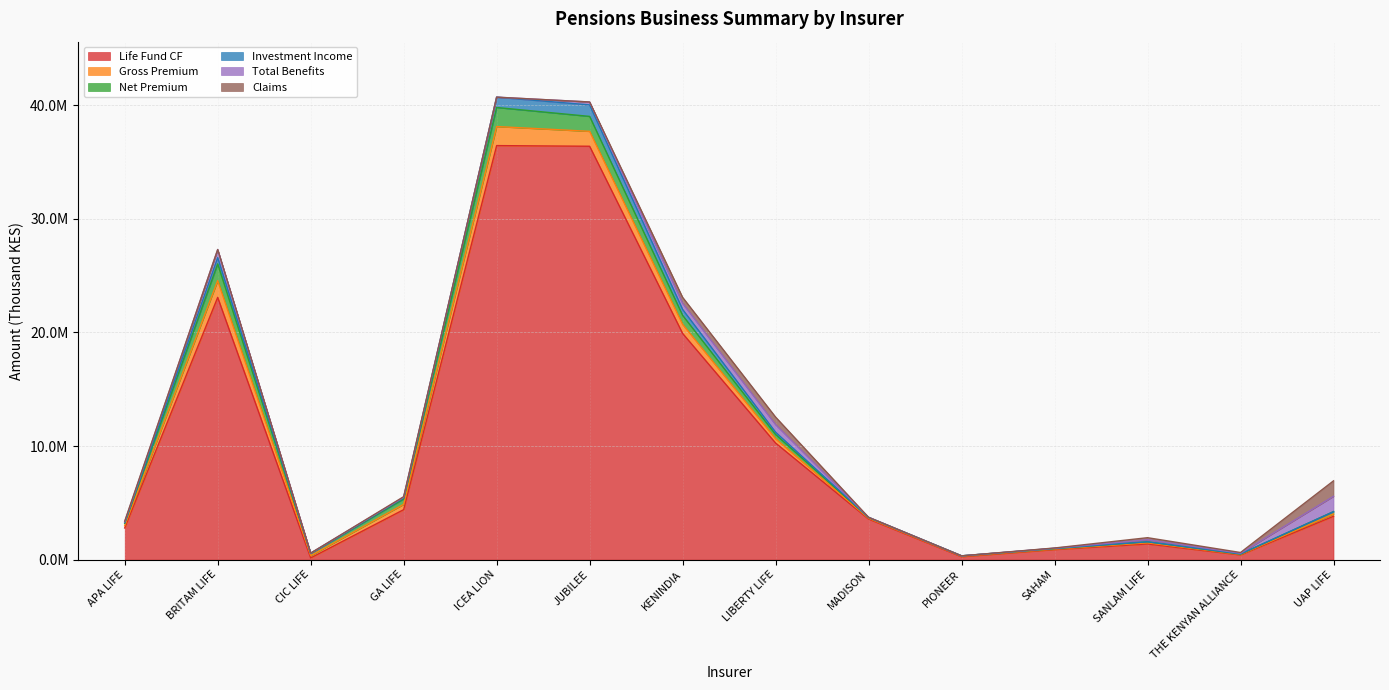

List the series in order of their peak value, highest first.

Life Fund CF, Gross Premium, Net Premium, Total Benefits, Claims, Investment Income